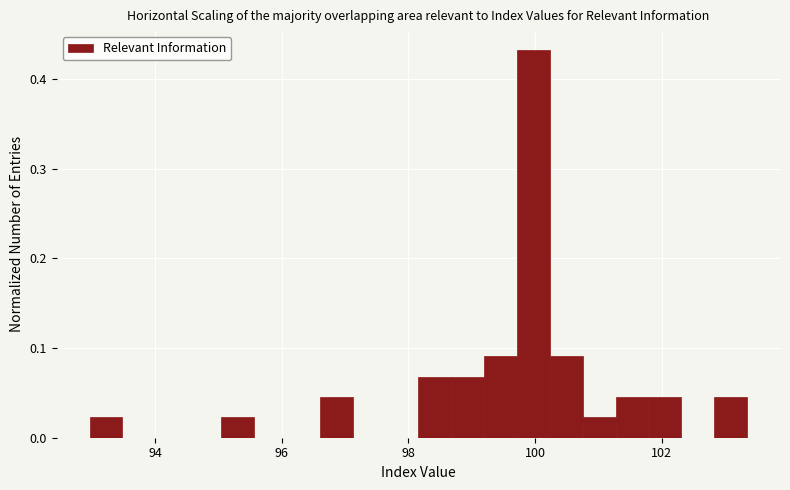

Read against the x-axis, roughly where is the centre of the tallest bar?

100.0